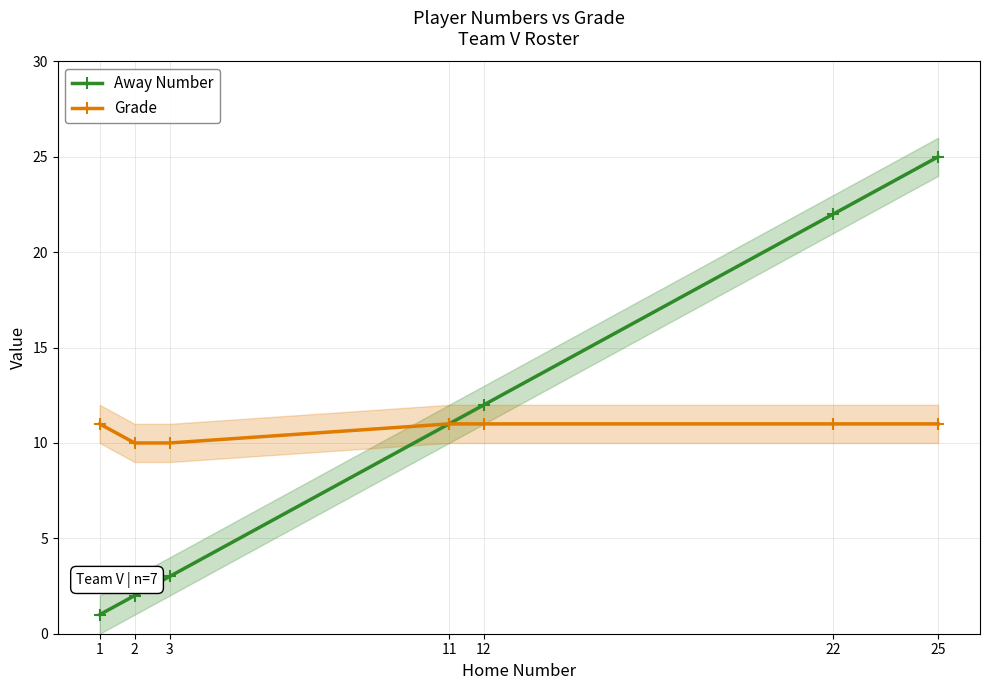

The Away Number series shows 2 at 2. True or false?

True